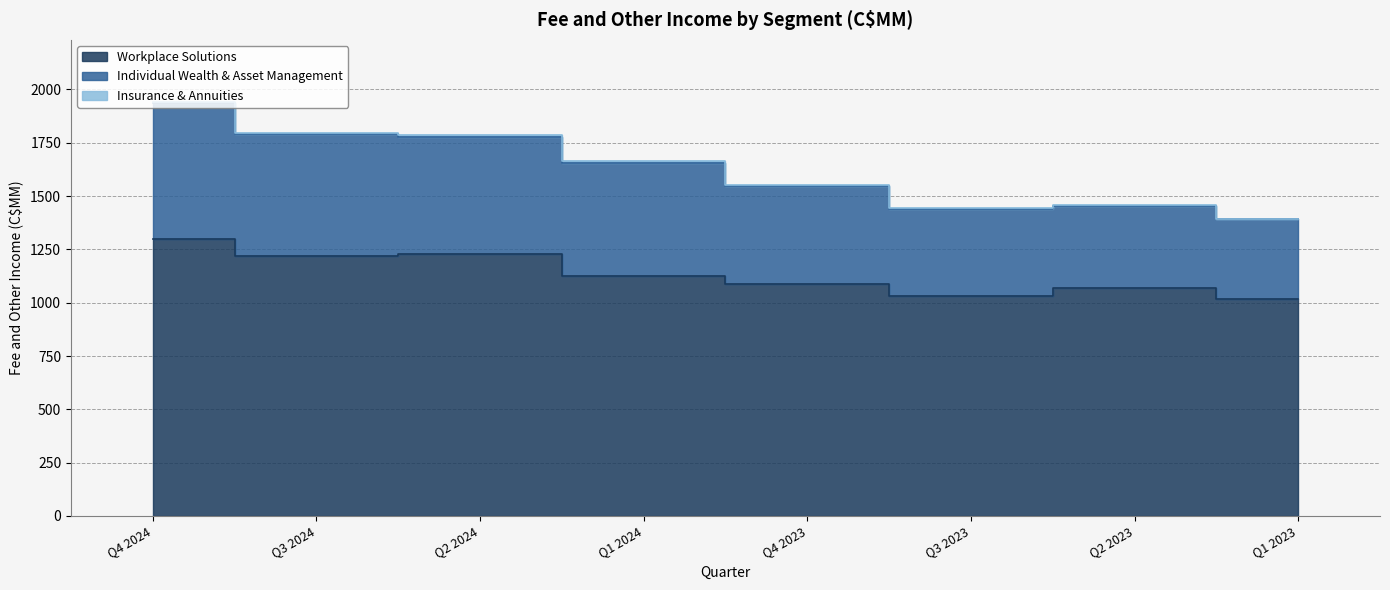

True or false: Workplace Solutions and Individual Wealth & Asset Management cross at least once.

False